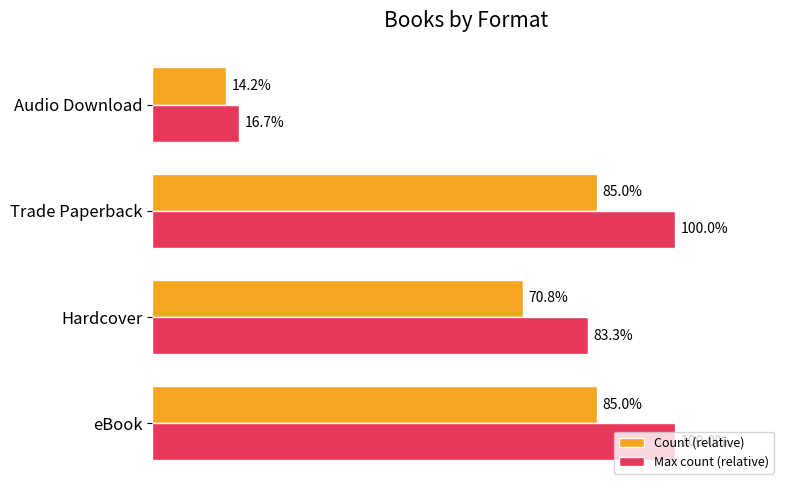

Where is Max count (relative) nearest to the value 58?

Hardcover